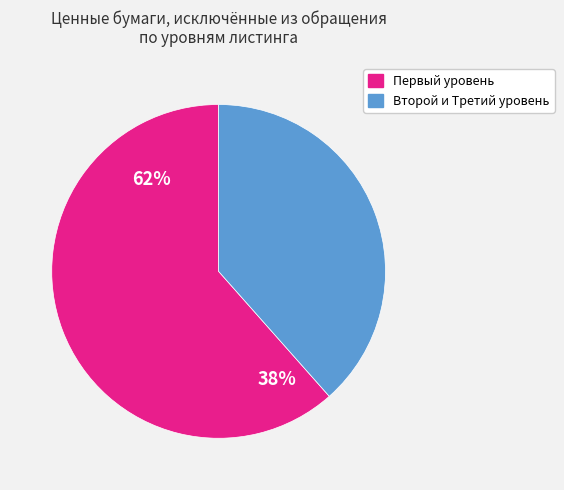

How many segments does this pie chart have?

2